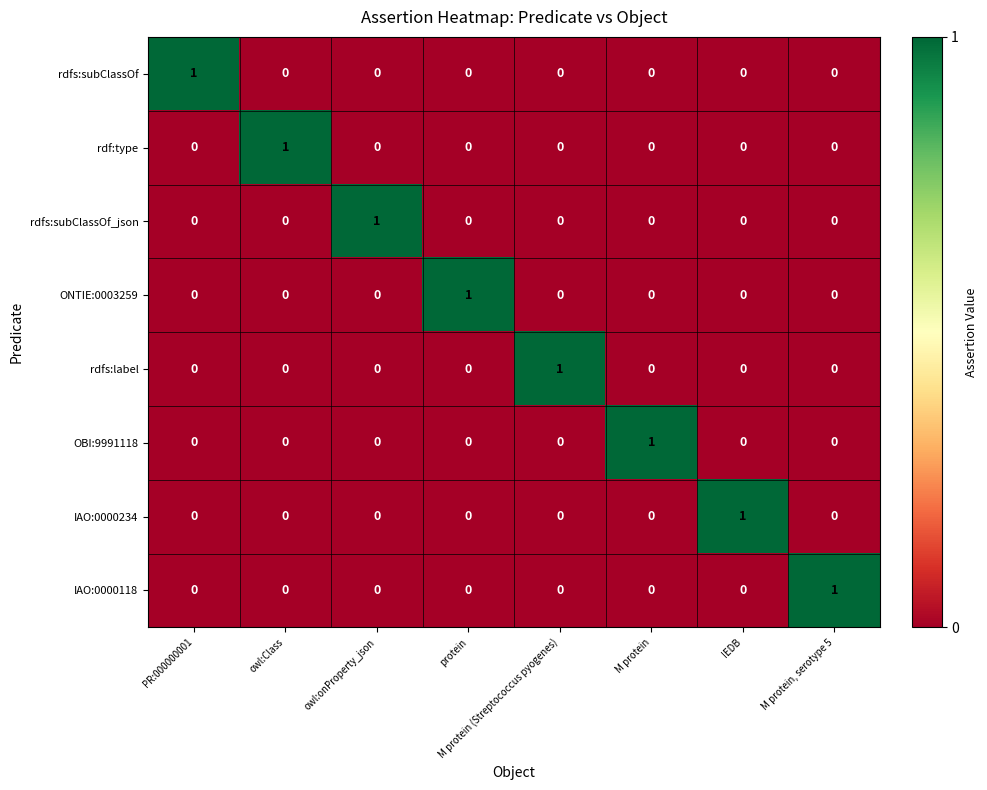

Is it true that ONTIE:0003259 equals 0 at owl:Class?

True